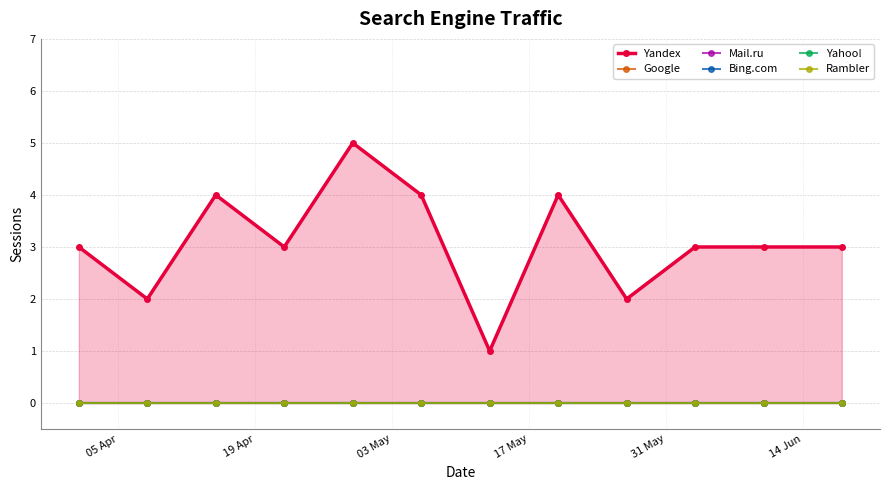

Is the value of Mail.ru at 03 May greater than the value of Bing.com at 7?

No